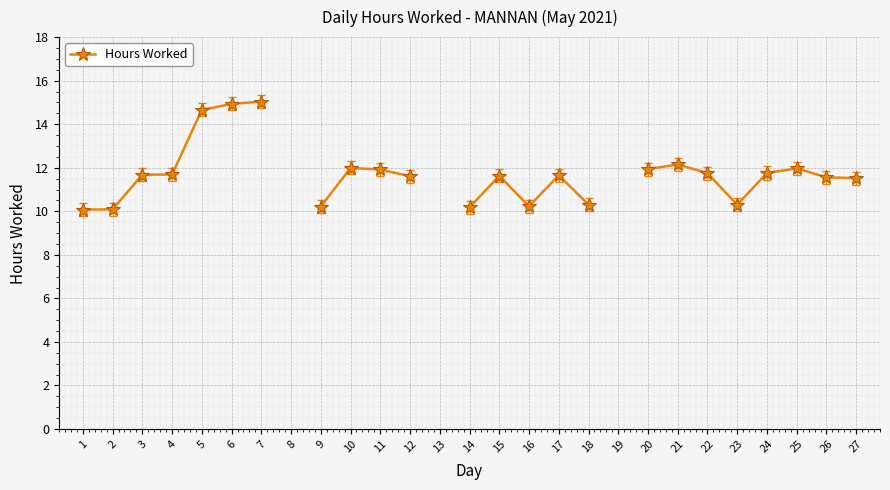

Which has a higher value, 18 or 9?

18